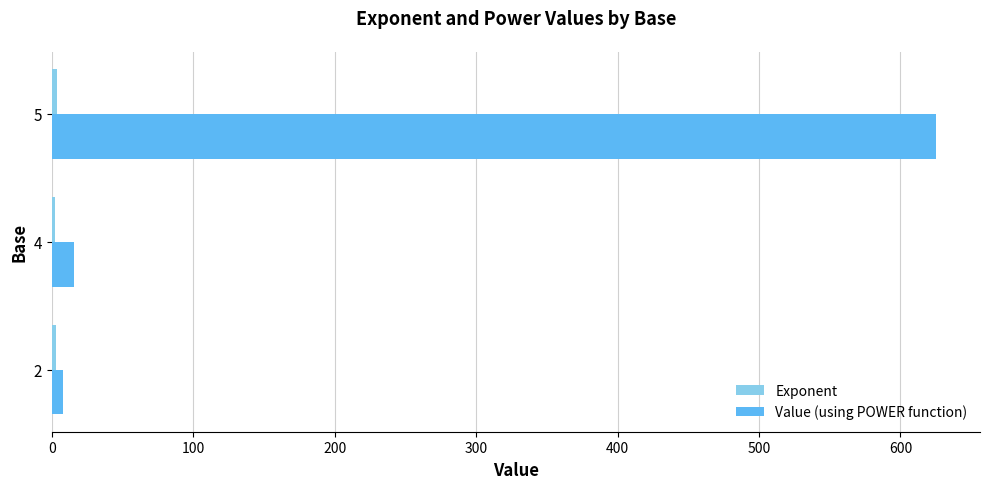

Which series has the largest range (max minus min)?

Value (using POWER function)